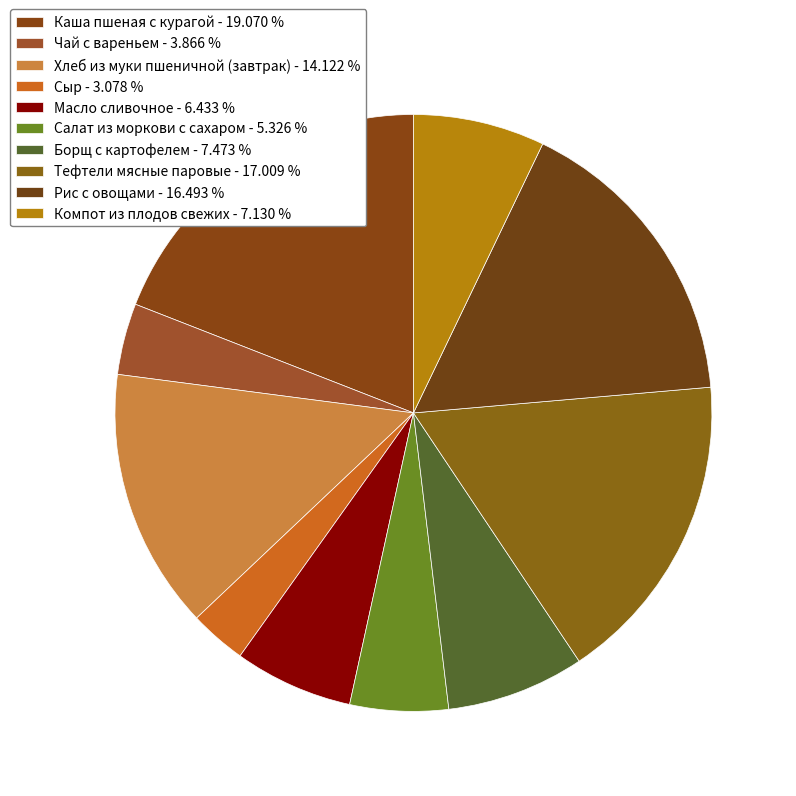

Which slice is the smallest?

Сыр